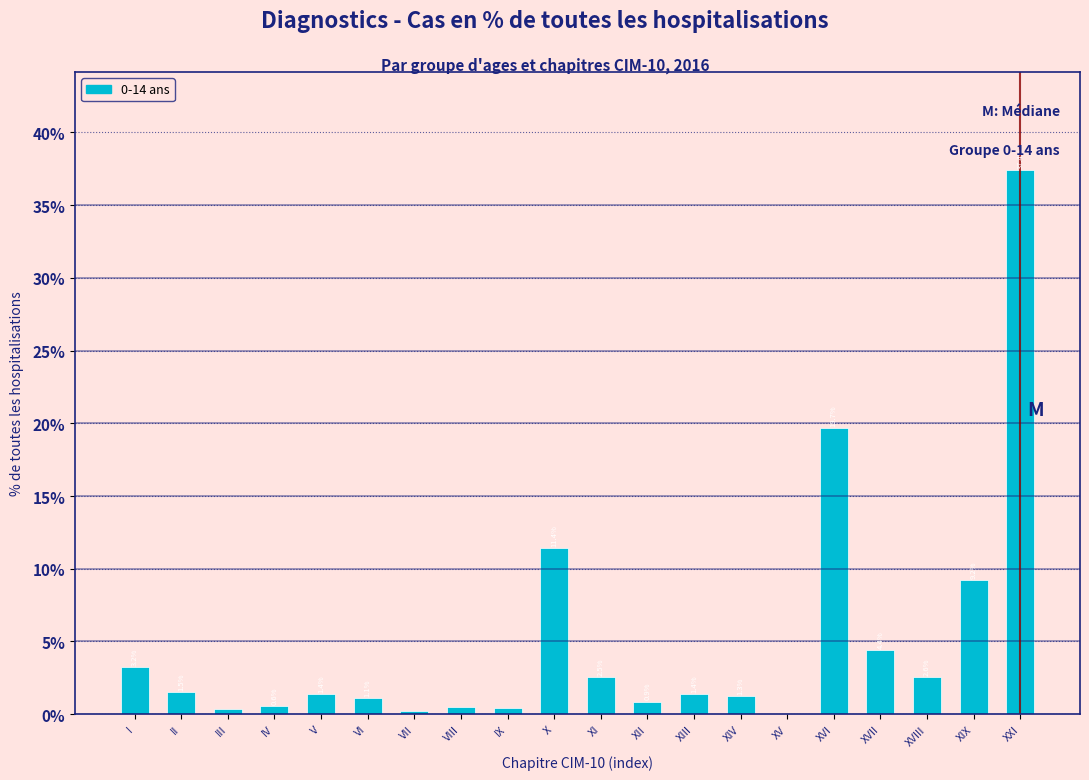

What is the approximate value at XII?

0.9